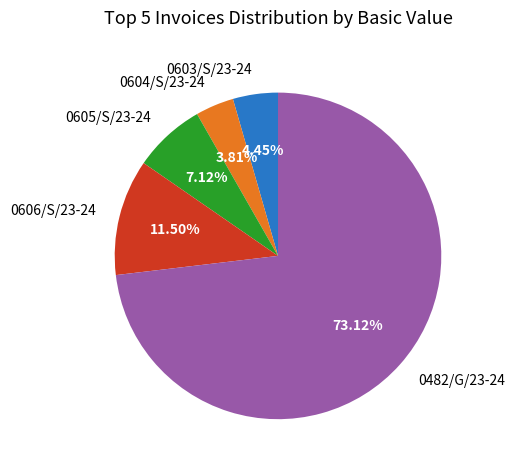

Rank the categories by value from highest to lowest.

0482/G/23-24, 0606/S/23-24, 0605/S/23-24, 0603/S/23-24, 0604/S/23-24